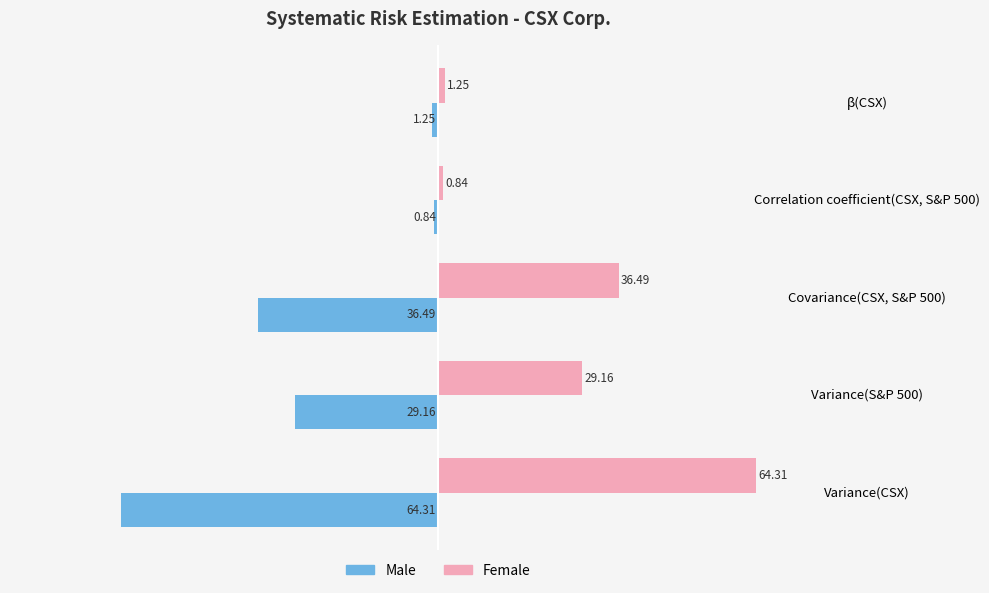

Which category has the highest value in the Female series?

Variance(CSX)